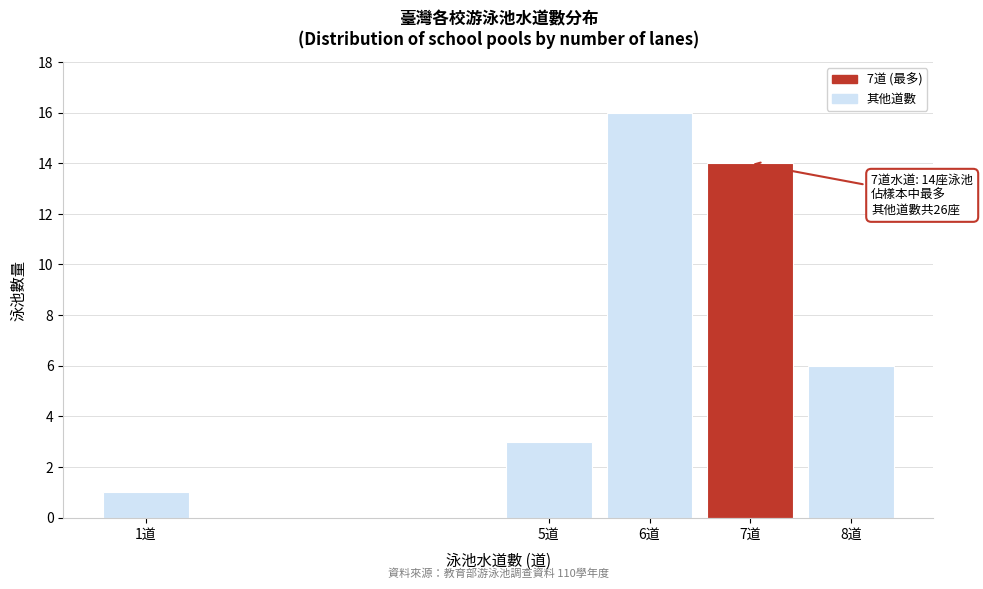

Reading right to left, extract all data points from this chart.

6	14	16	3	1